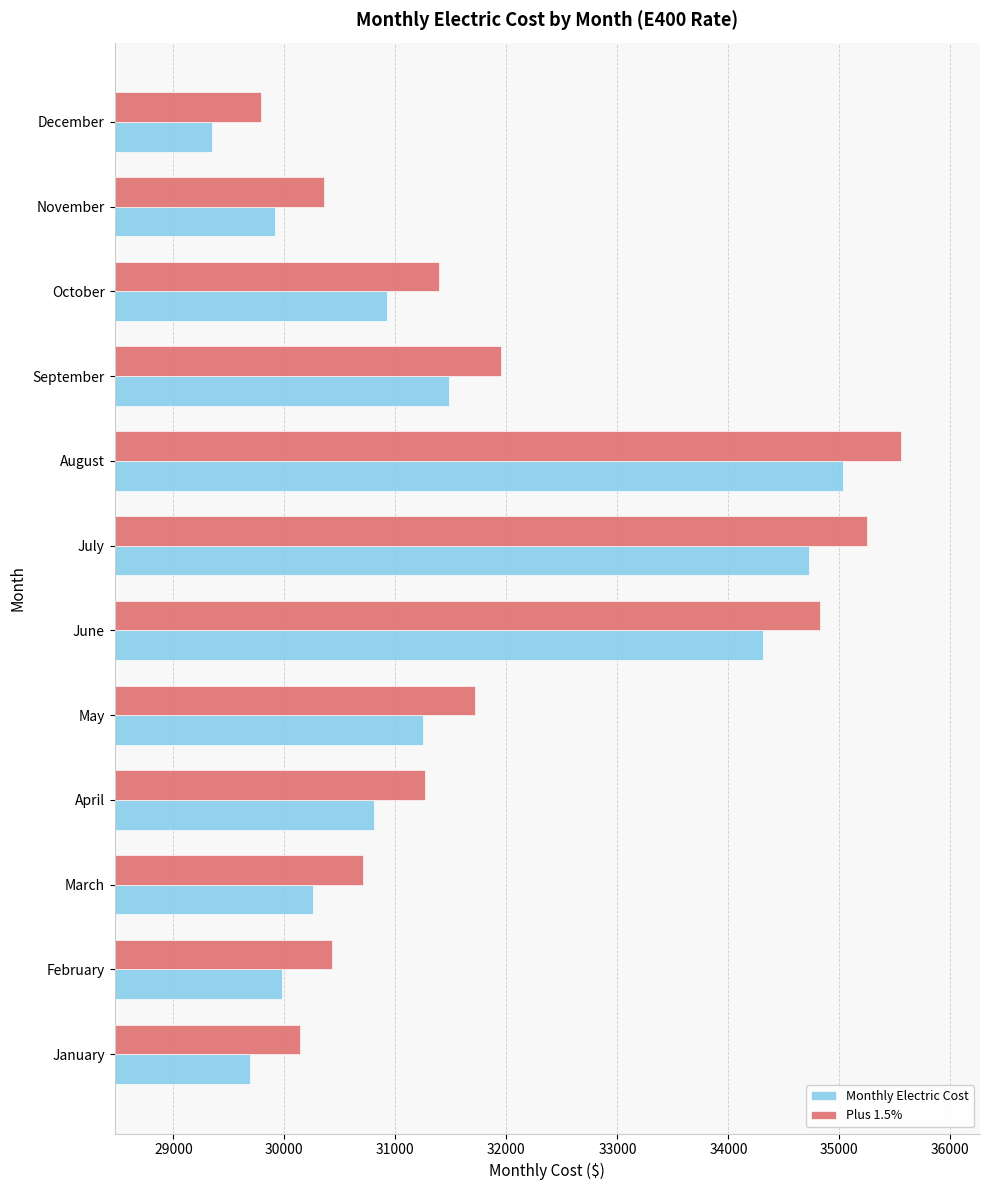

Which series has the largest total across all categories?

Plus 1.5%